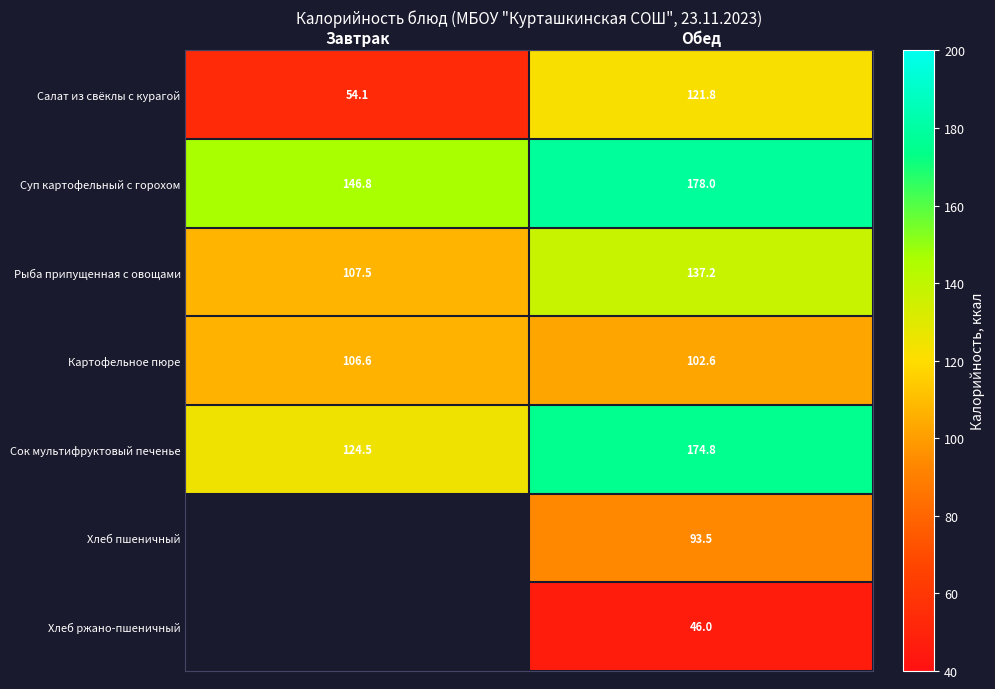

How many distinct data groups are displayed?

7